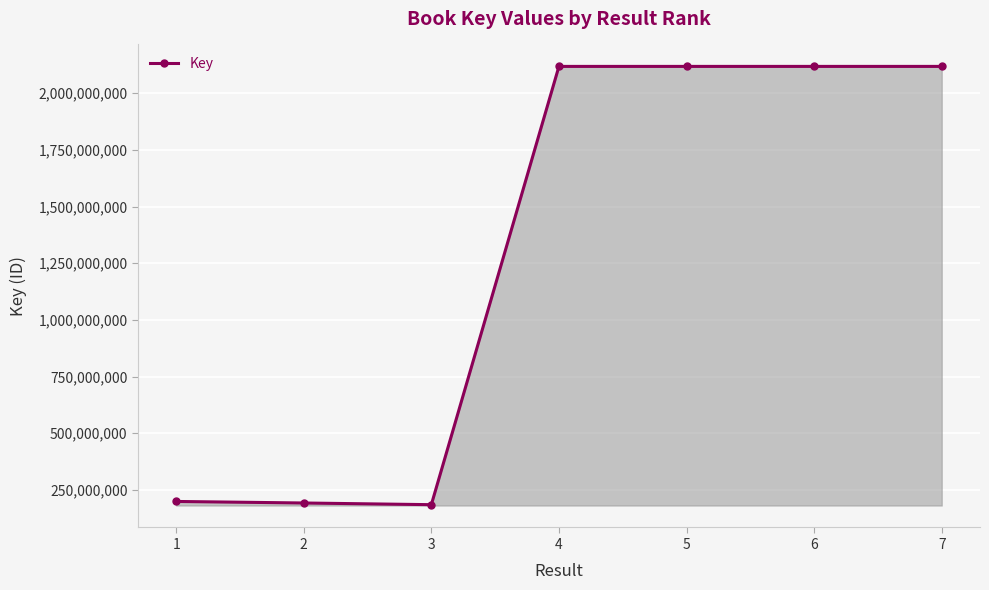

How many data points are less than 2117894372?

3